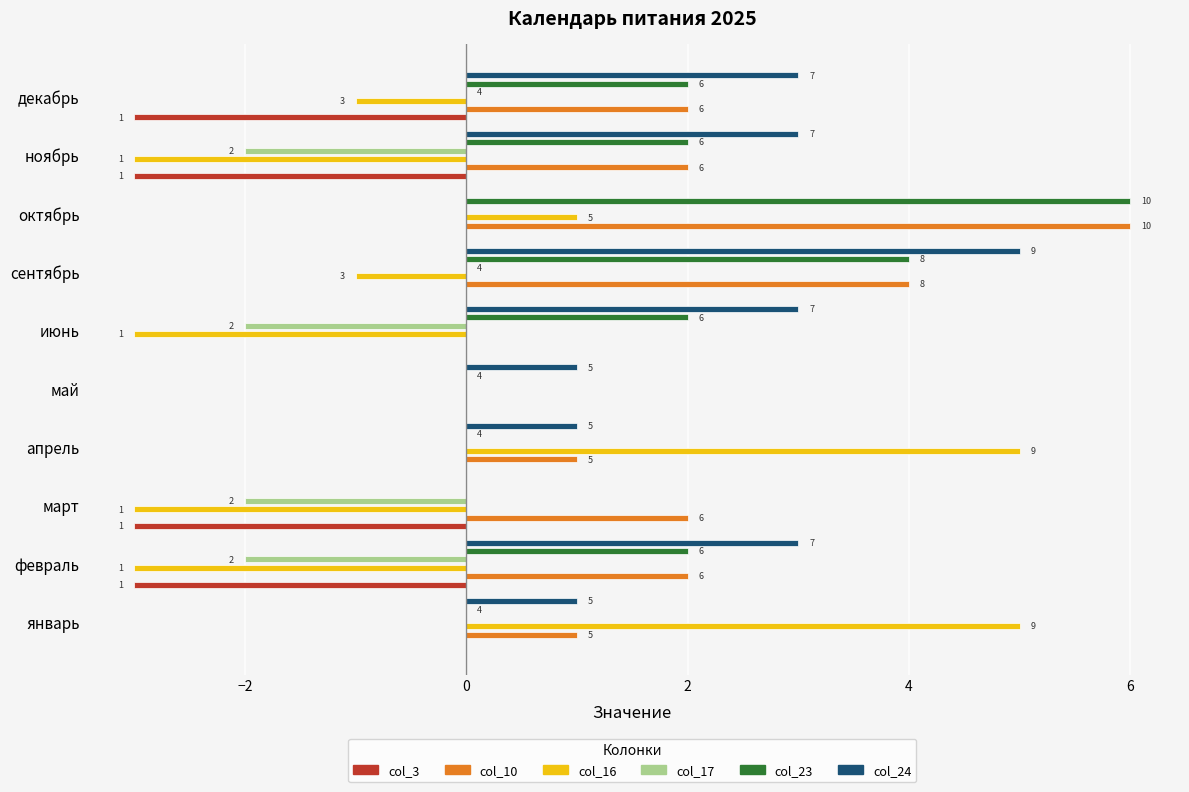

Between сентябрь and январь, which is larger?

сентябрь